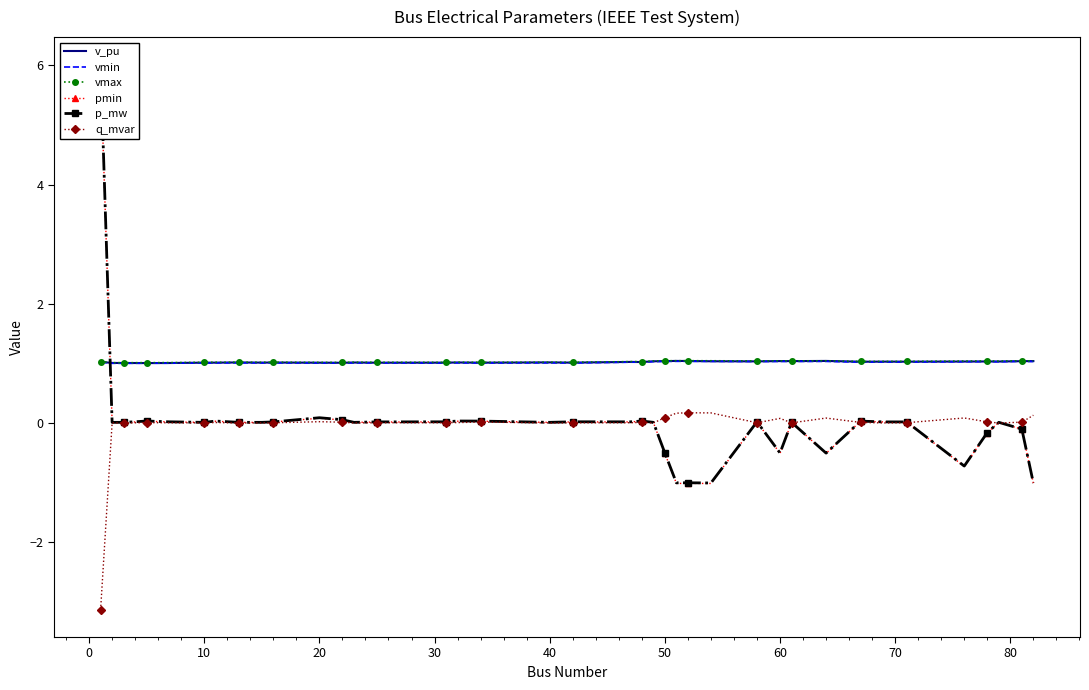

The v_pu series shows 0.7 at 10. True or false?

False